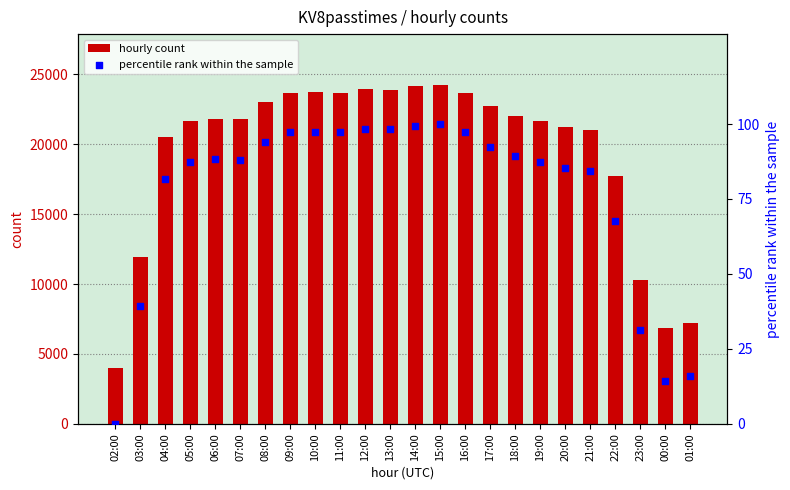

At which category is the sum across all series the highest?

15:00